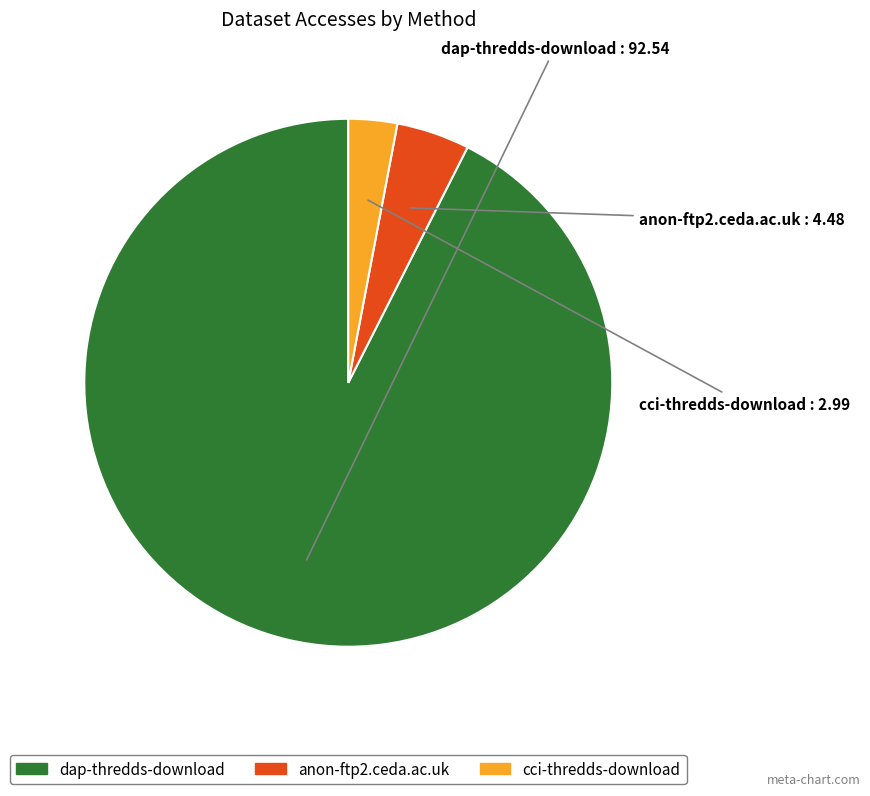

Which category has the smallest portion of the pie?

cci-thredds-download